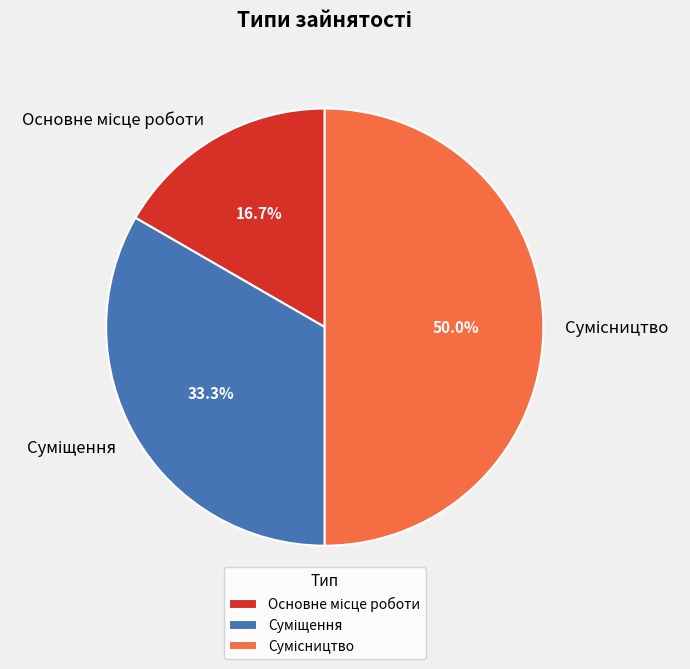

How many segments does this pie chart have?

3